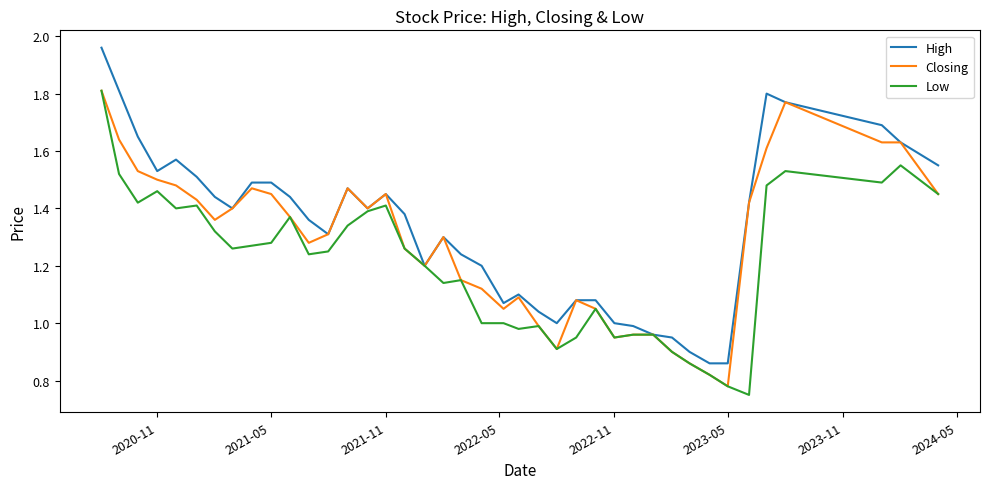

List the series in order of their overall mean, lowest first.

Low, Closing, High